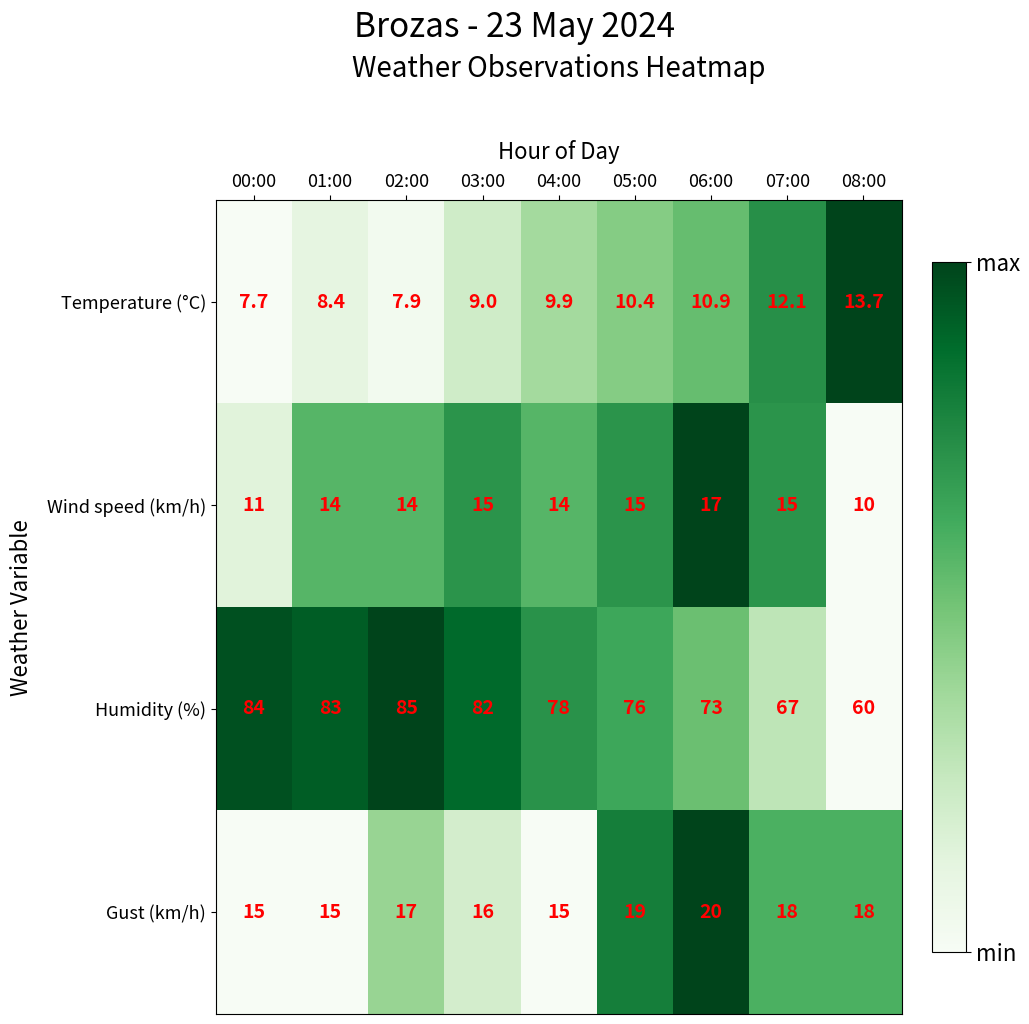

Which series has the largest range (max minus min)?

Humidity (%)